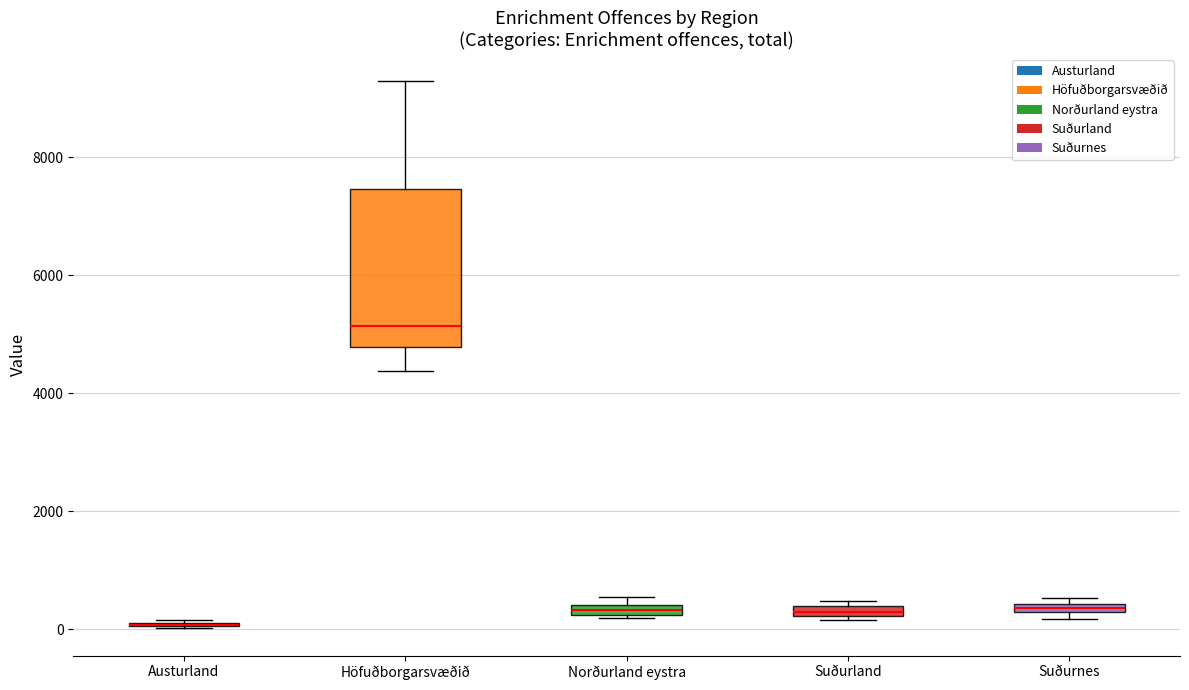

Comparing the boxes themselves (not the whiskers), which one is the tallest?

Höfuðborgarsvæðið